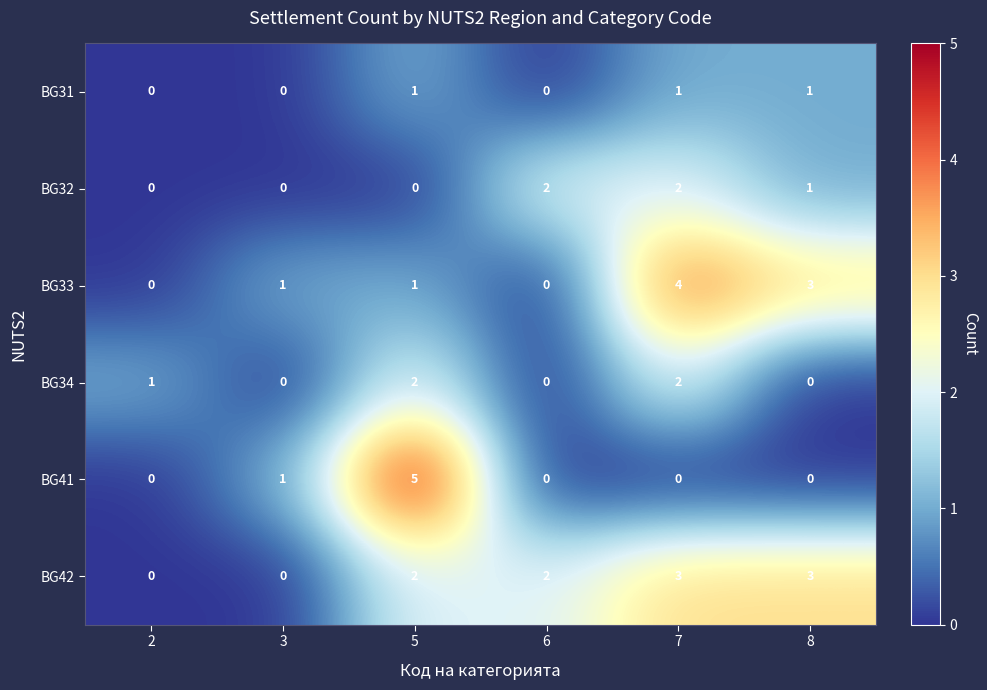

Which series has the widest spread of values?

BG41